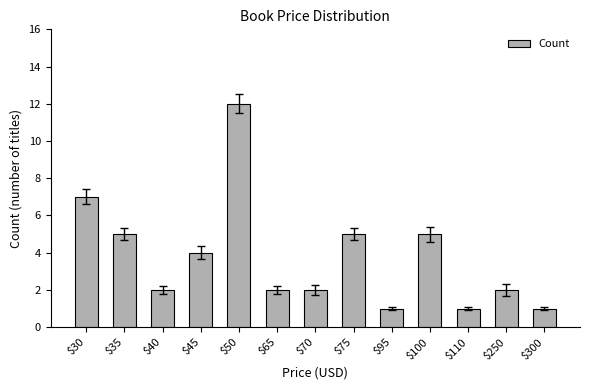

Count the number of data series in this chart.

1